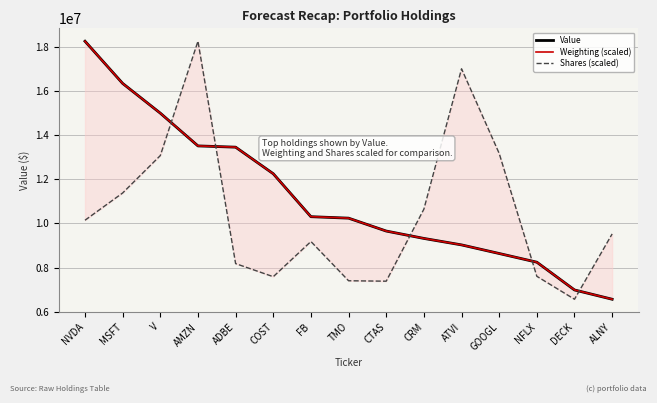

Which series changed the most between COST and NFLX?

Value